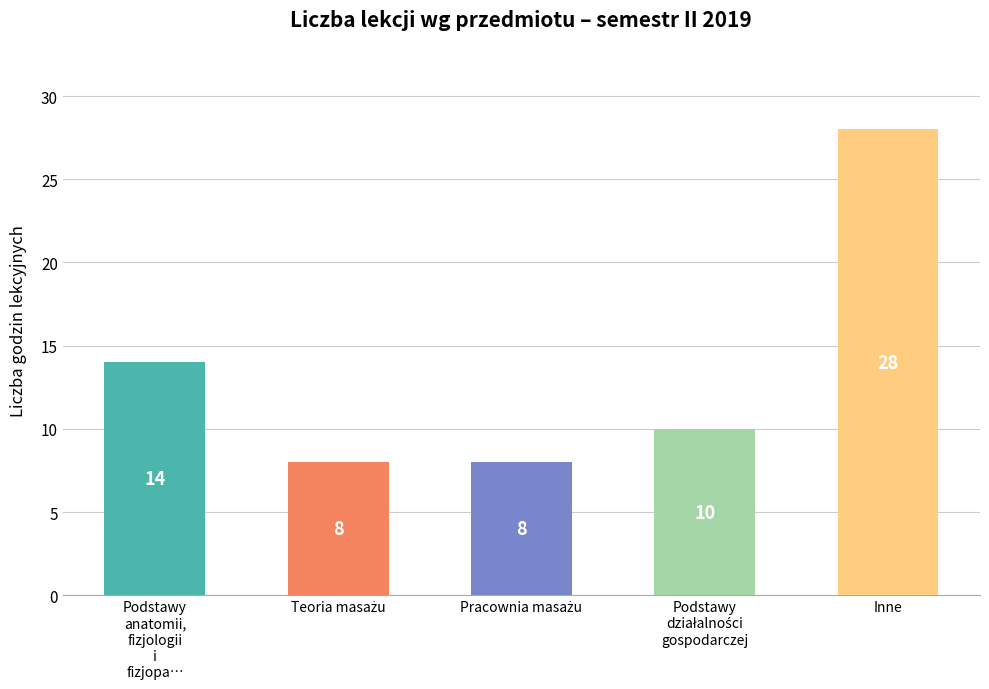

What is the approximate value at Inne, to the nearest 10?

30